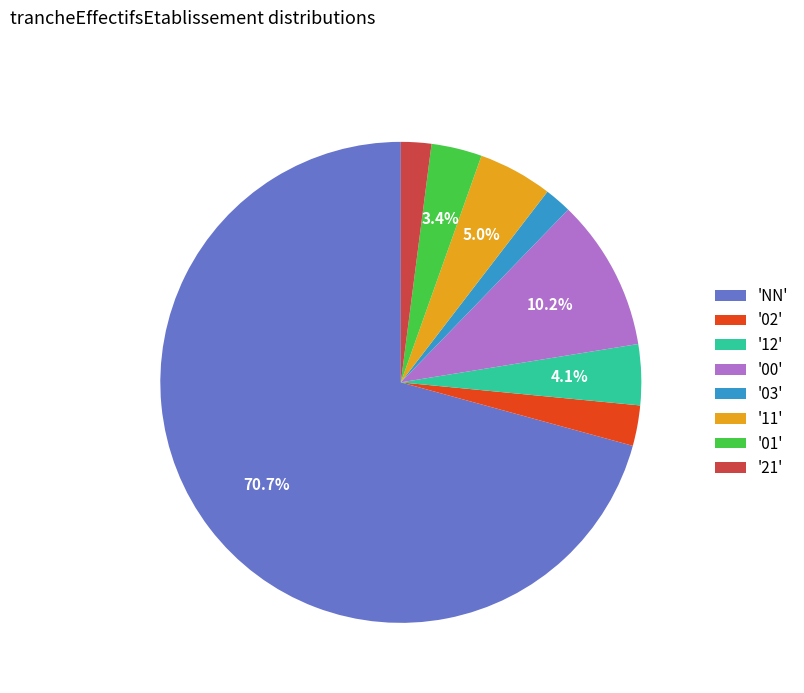

Which has a higher value, '02' or 'NN'?

'NN'